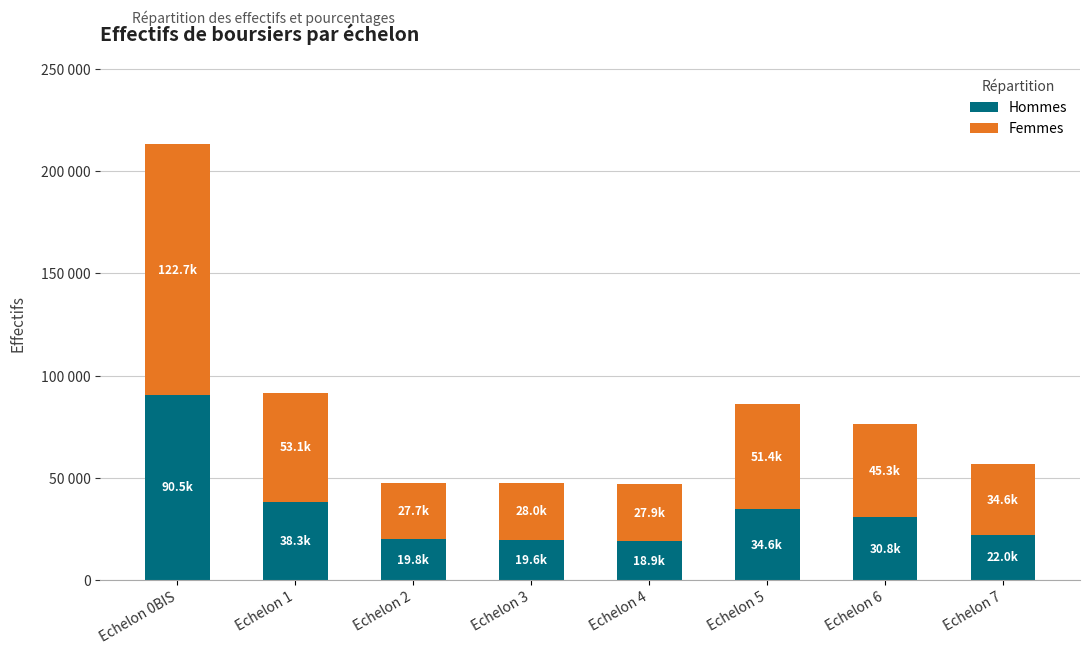

Which series has the largest range (max minus min)?

Femmes